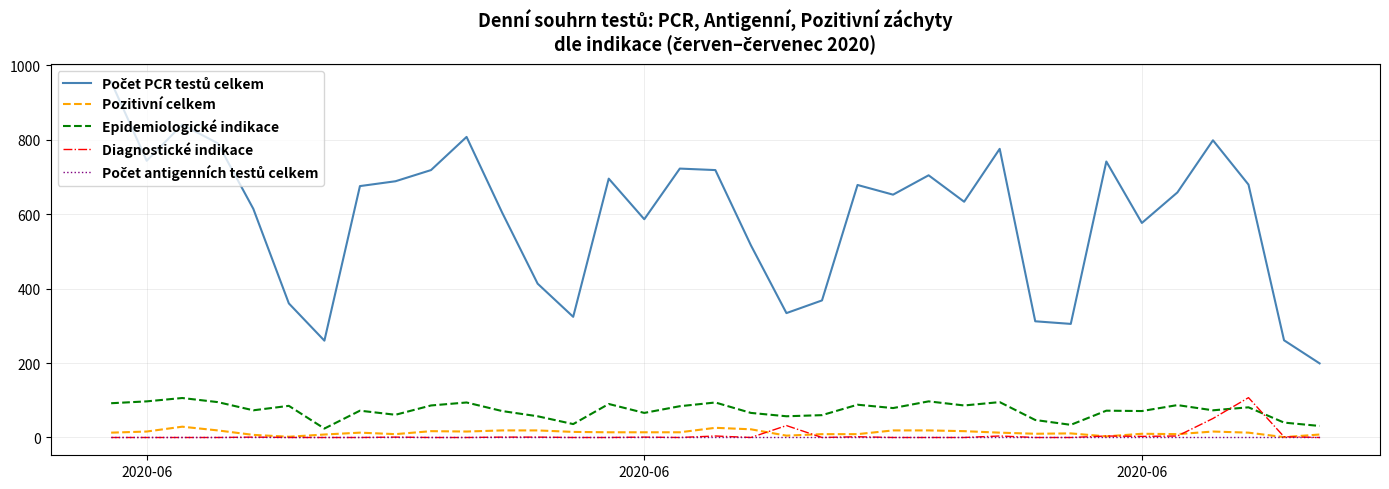

What is the greatest value displayed?

955